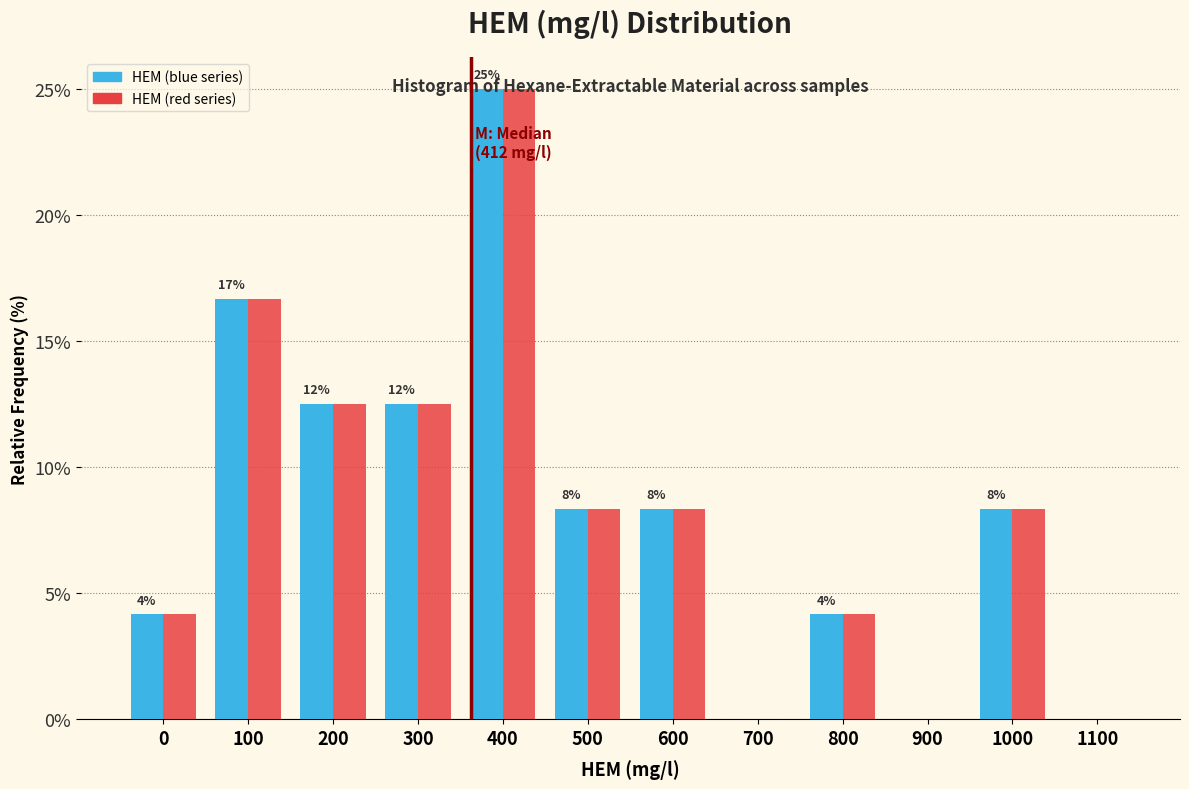

What is the total value across all series at 400?

50.0